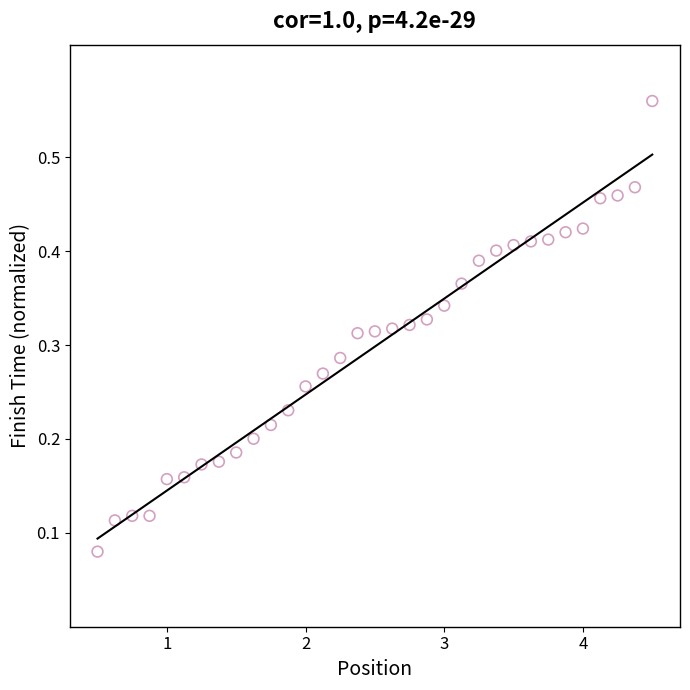

What is the range of X values (max minus min)?

4.0